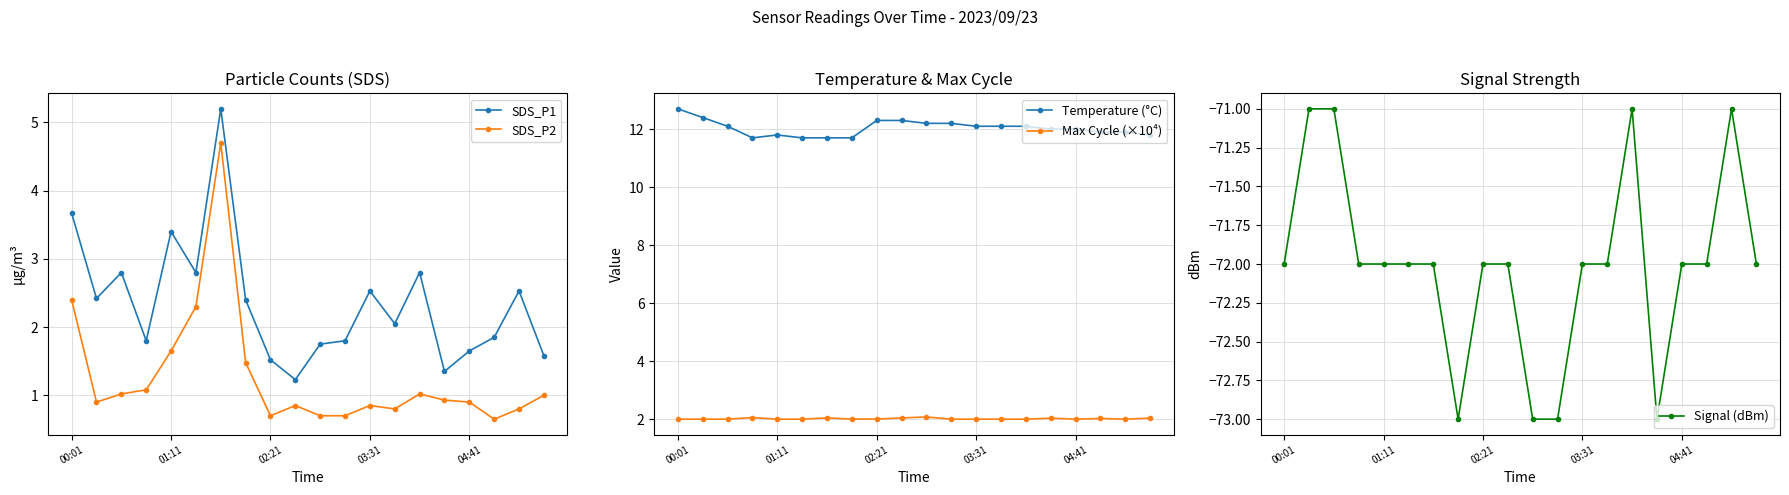

At how many categories does at least one series exceed -8?

20